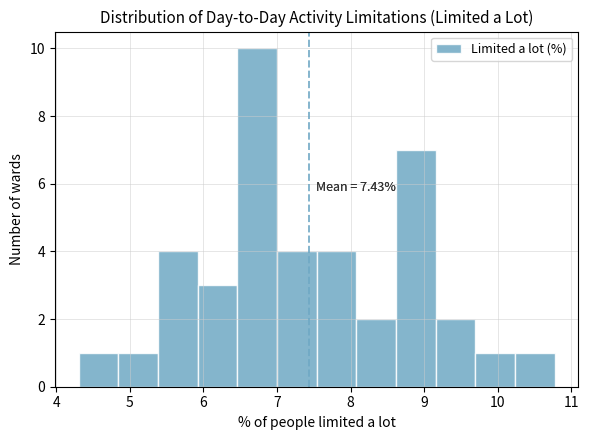

Which range on the x-axis has the tallest bar?

6.5 to 7.0